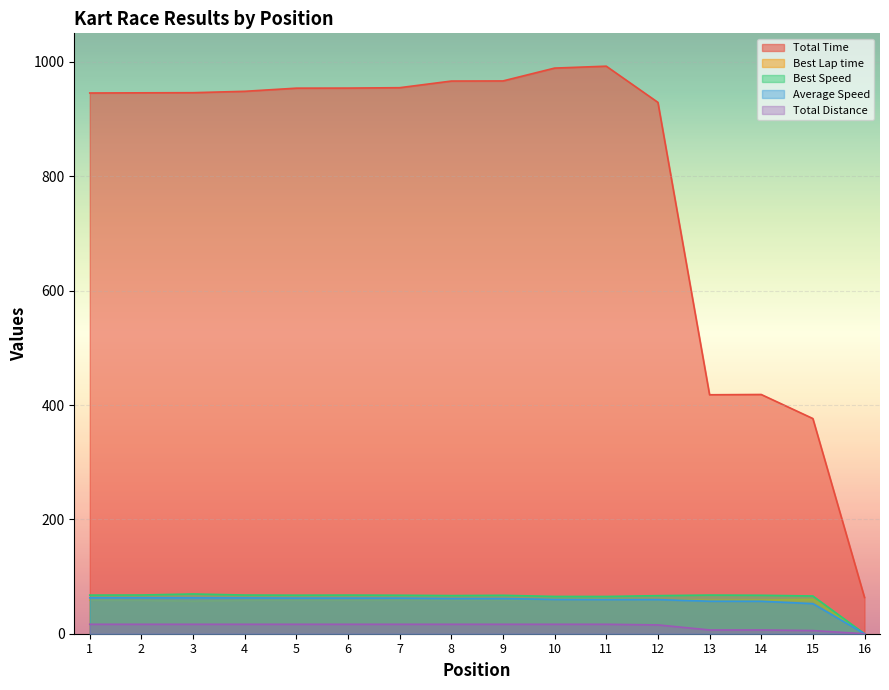

What are all the series names shown in the legend?

Total Time, Best Lap time, Best Speed, Average Speed, Total Distance